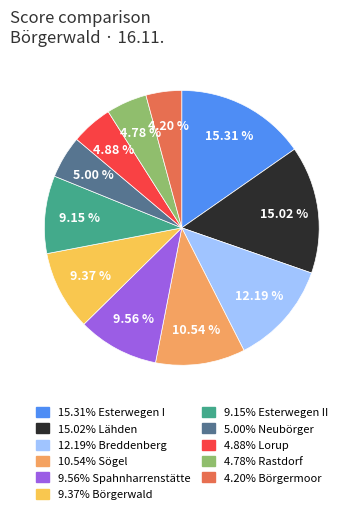

Does any single category account for the majority?

No